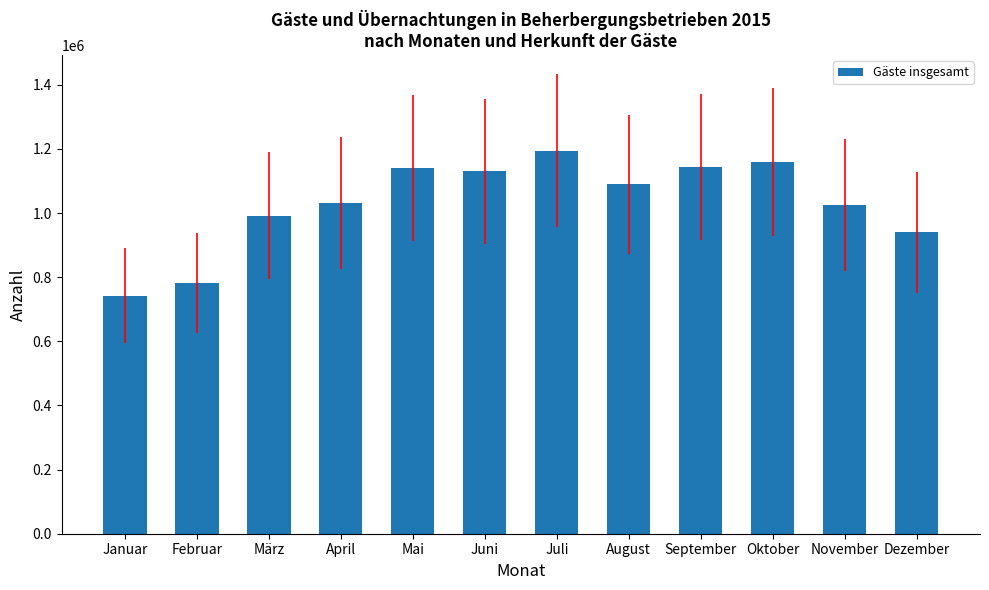

What is the change in value from August to November?

-63693